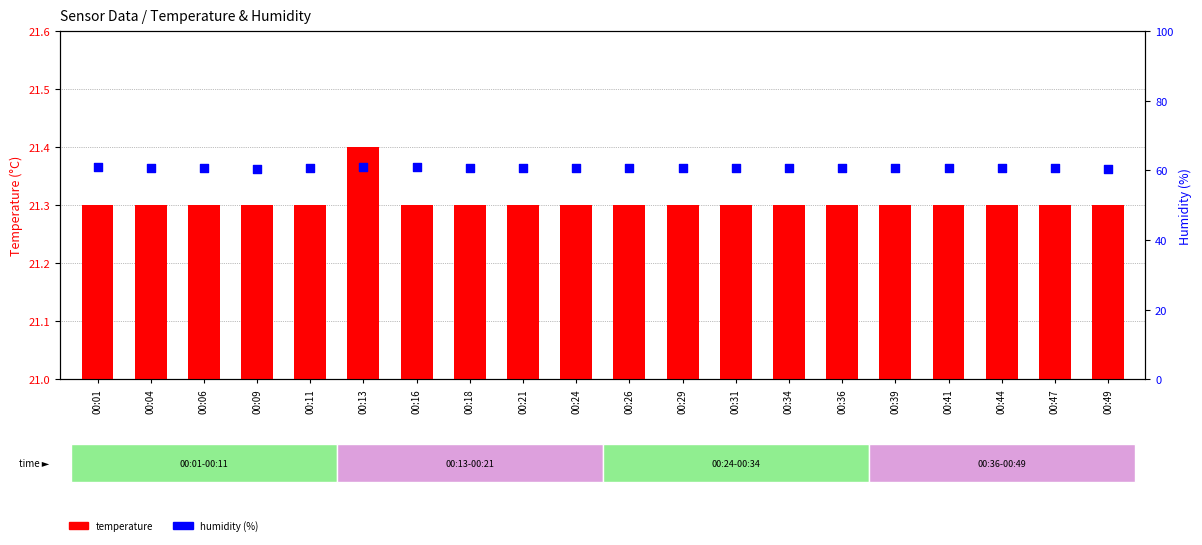

At how many categories does at least one series exceed 16?

20